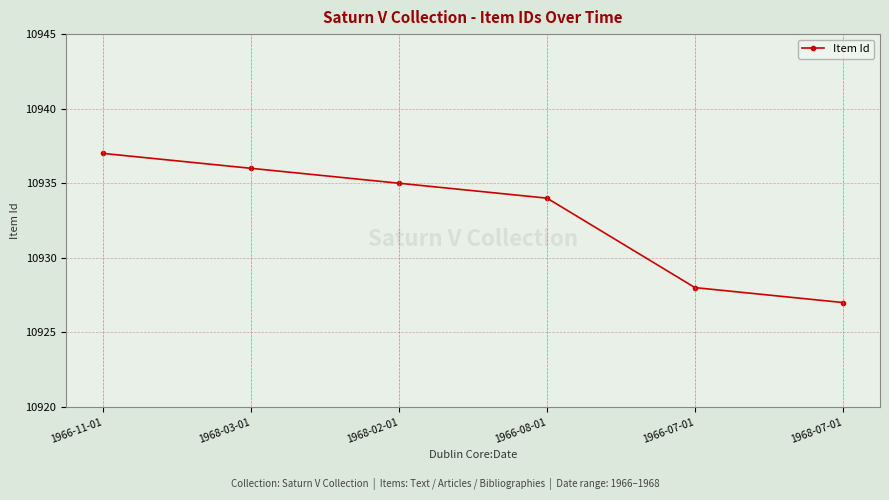

Rank the categories by value from highest to lowest.

1966-11-01, 1968-03-01, 1968-02-01, 1966-08-01, 1966-07-01, 1968-07-01